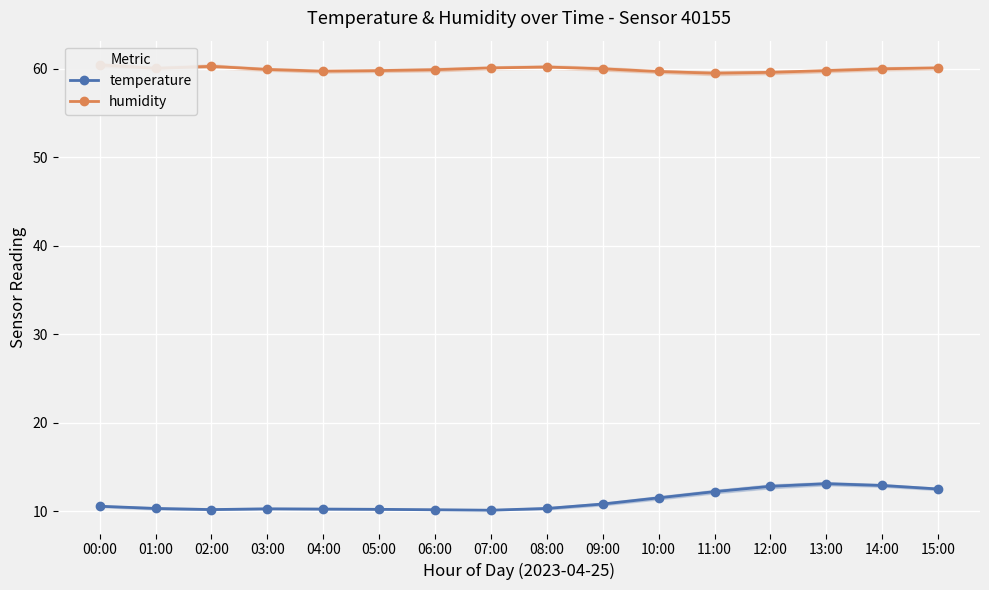

Between 10:00 and 12:00, which is larger?

12:00